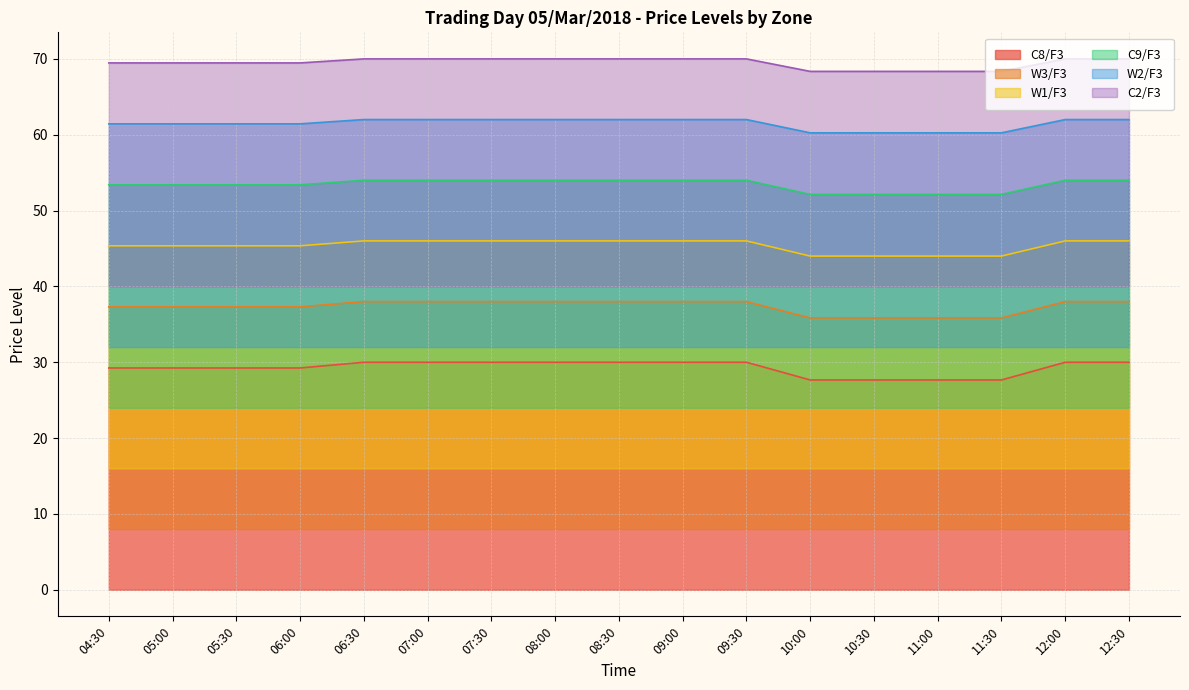

Is the value of W1/F3 at 06:00 greater than the value of W2/F3 at 11:30?

No